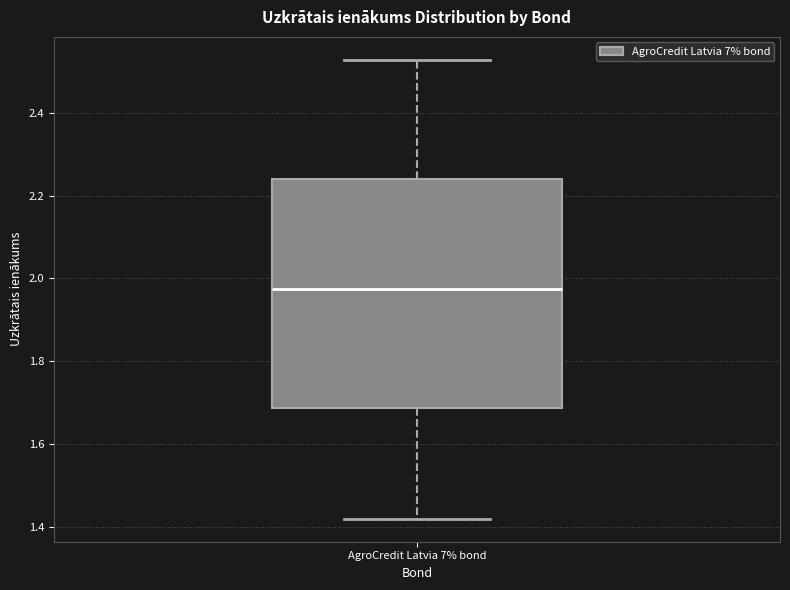

Transcribe this box plot: give where the median line is, the range the box spans, and where the two whiskers end, as read against the y-axis. The values are not printed on the chart, so give them approximately, as read against the axis.

median 1.98, box 1.68 to 2.24, whiskers 1.42 to 2.52